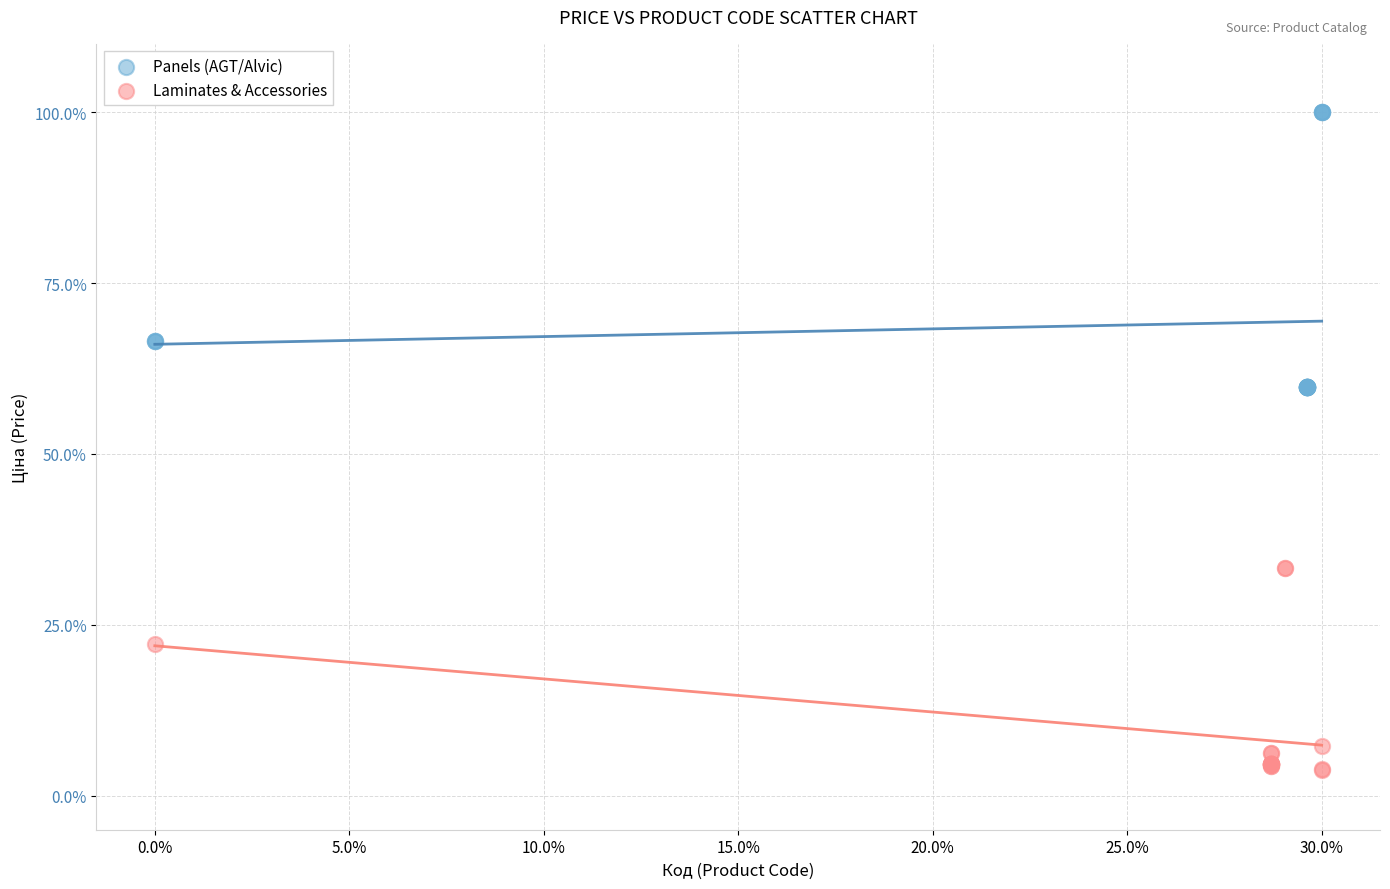

Which series contains the lowest Y value?

Laminates & Accessories